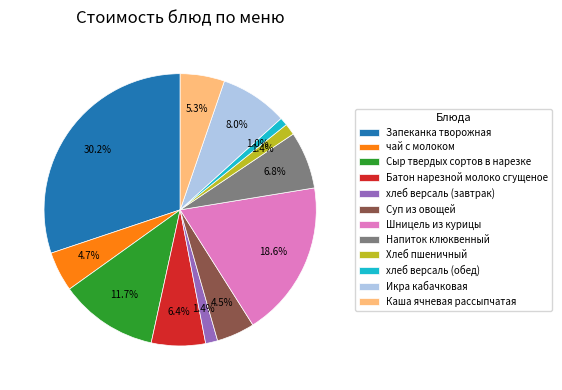

Is it true that Напиток клюквенный is 1% of the pie?

False